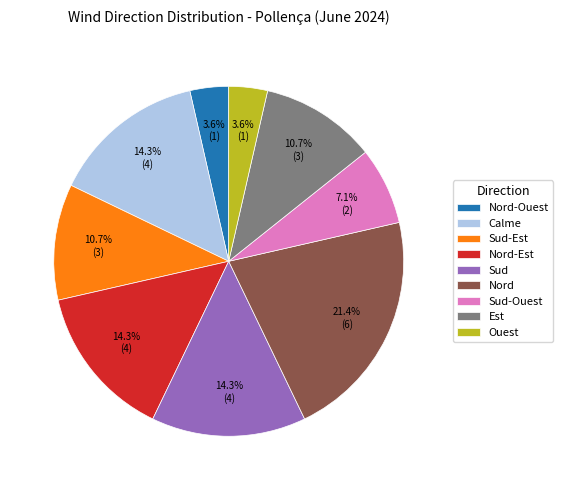

What percentage do Calme and Sud-Est together represent?

25.0%